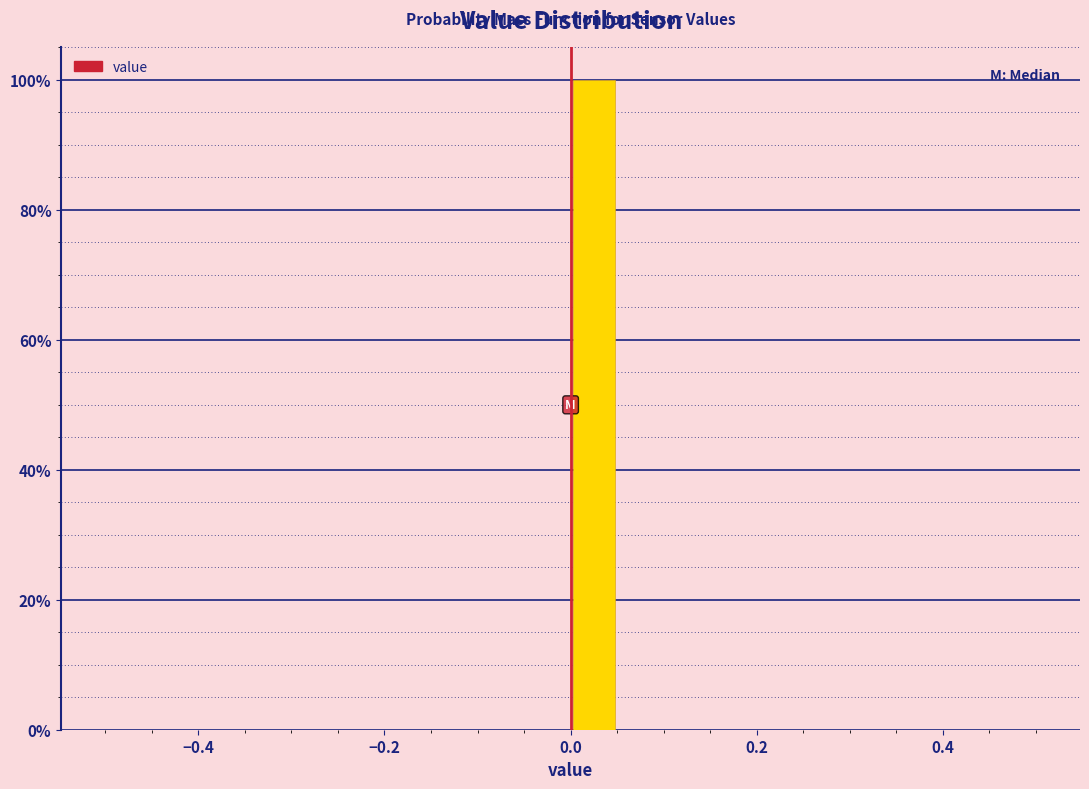

Around what value on the x-axis is the tallest bar? Give the approximate position of its centre, as read against the axis.

0.02